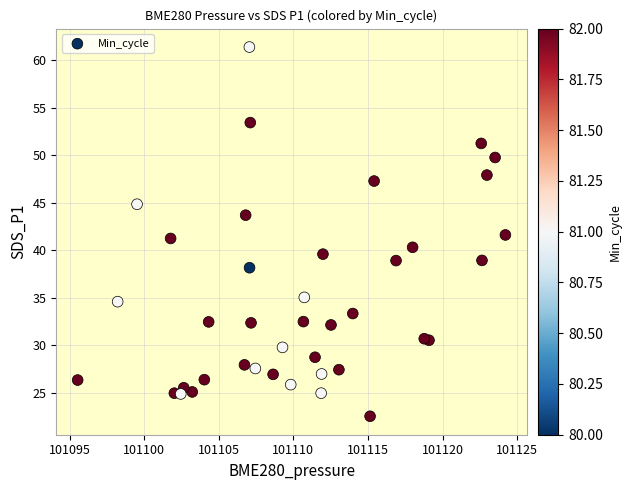

What is the range of X values (max minus min)?

28.7